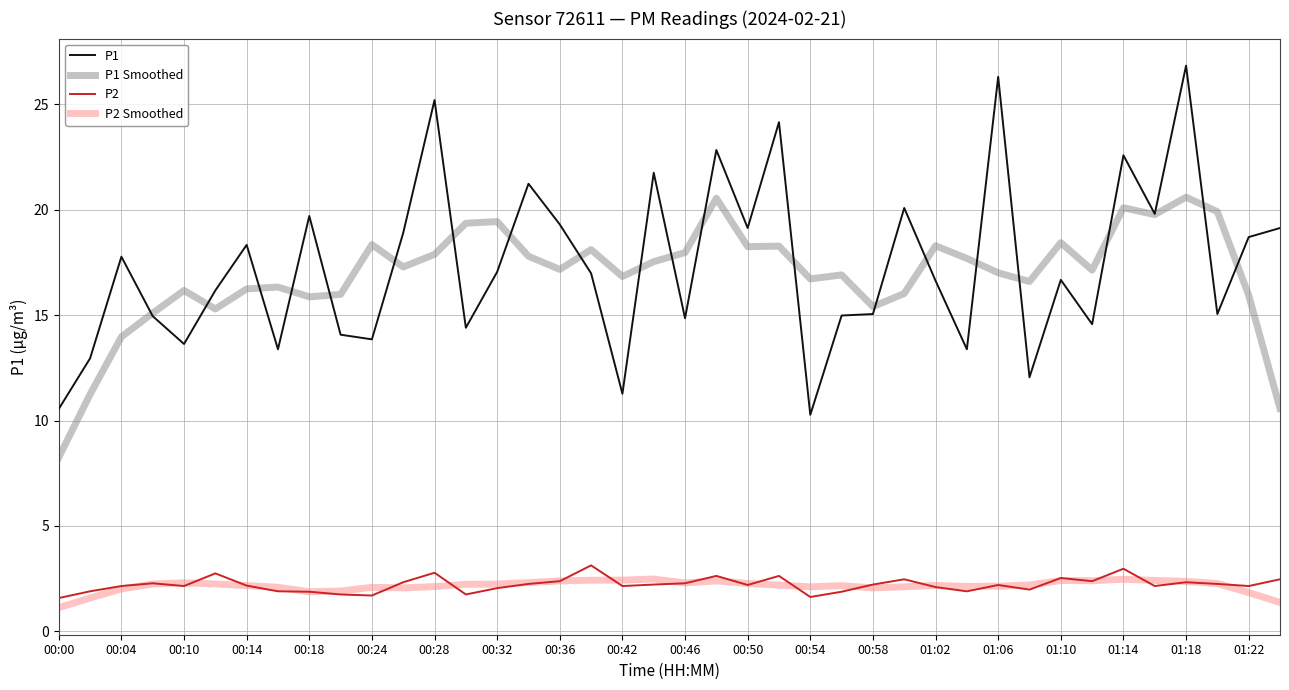

Which series has the widest spread of values?

P1